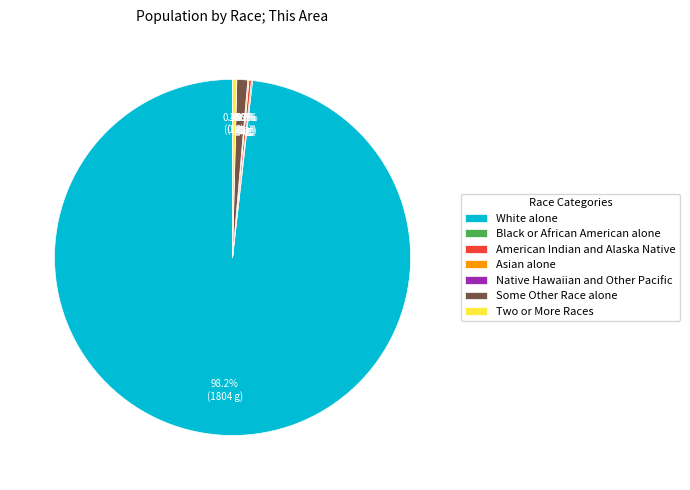

Does White alone account for over 50% of the chart?

Yes